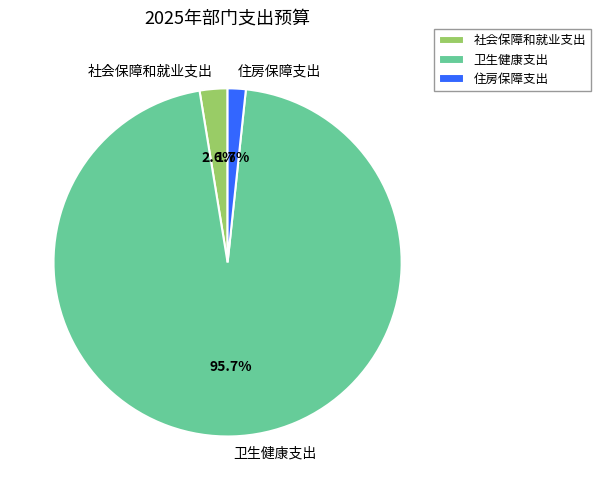

Is it true that 住房保障支出 is 2% of the pie?

True